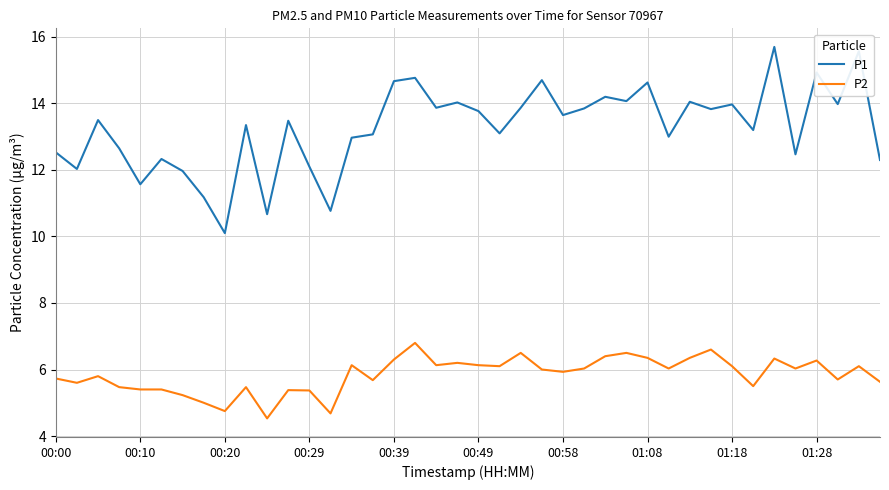

Which series has the widest spread of values?

P1